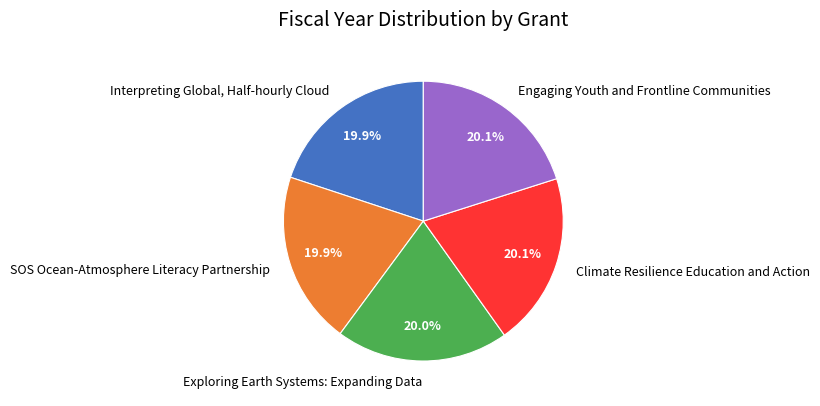

Is Exploring Earth Systems: Expanding Data the majority of the pie?

No